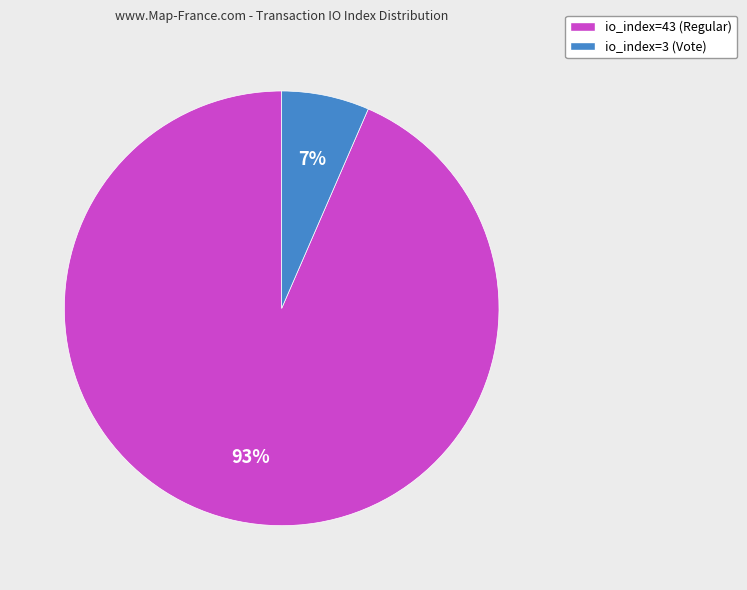

Is there a majority slice in this chart?

Yes